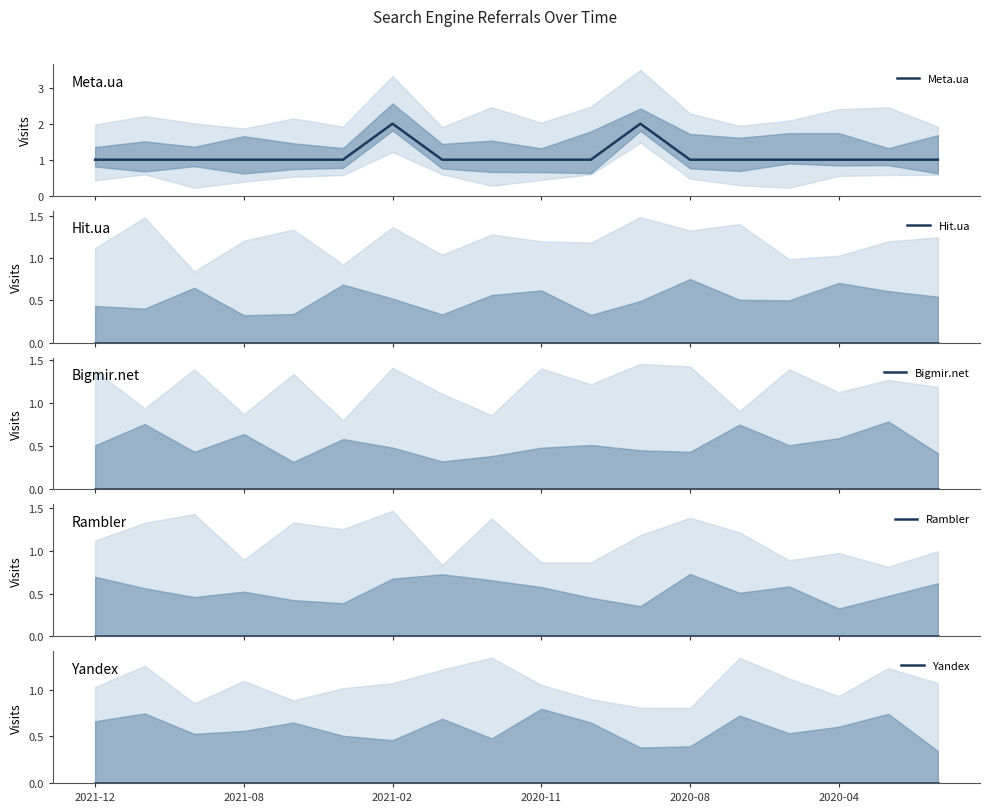

Between 2021-08 and 16, which series saw the biggest shift?

Meta.ua